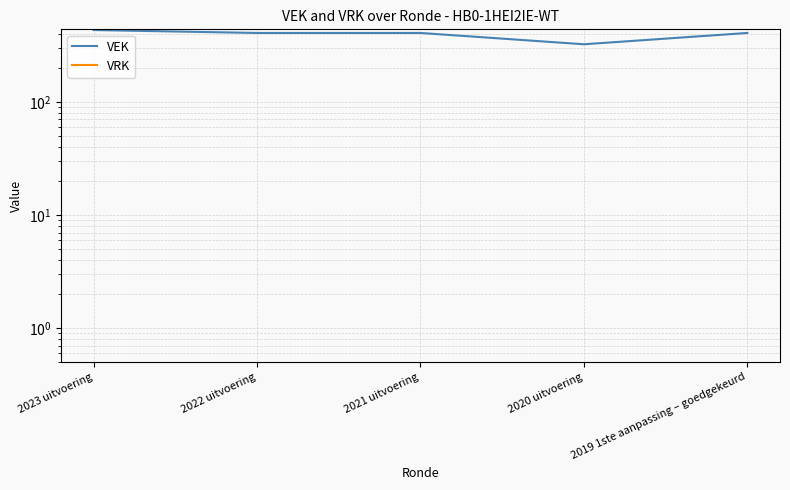

What is the greatest value displayed?

433